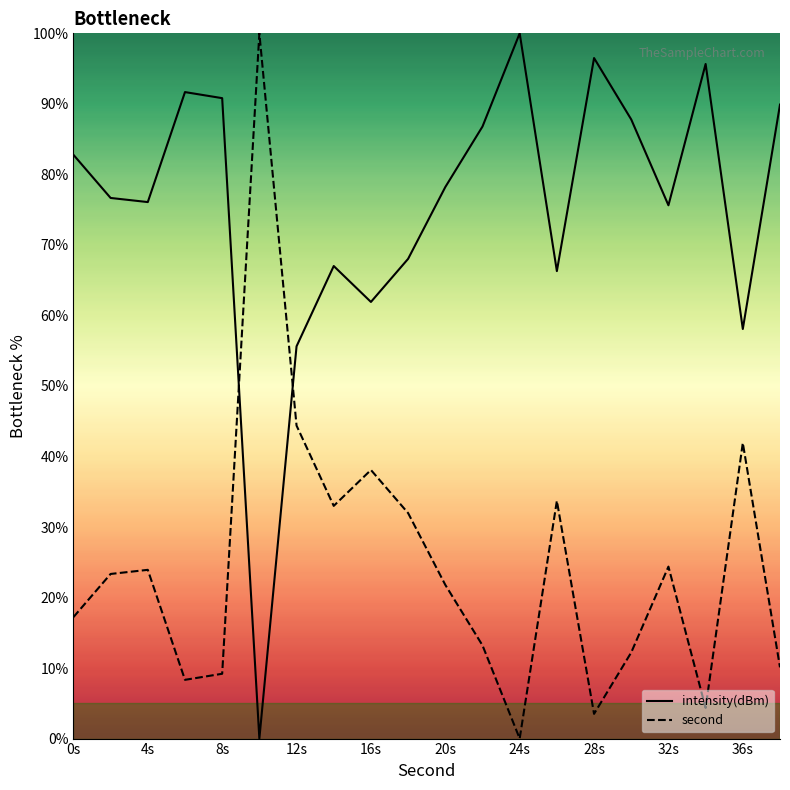

Rank the series by their average value, from highest to lowest.

intensity(dBm), second